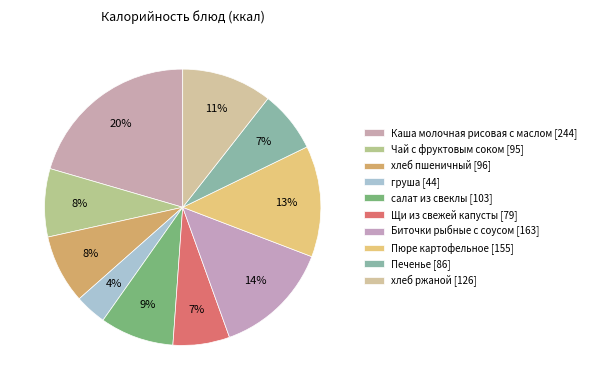

Count the number of slices in the pie.

10